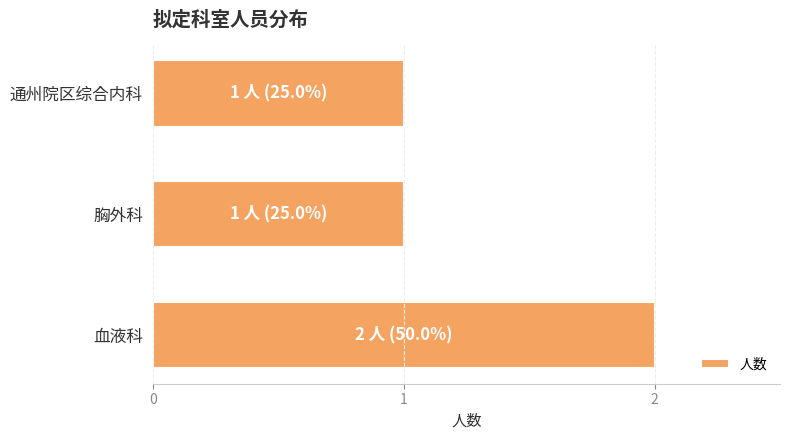

How many bars are there in total?

3